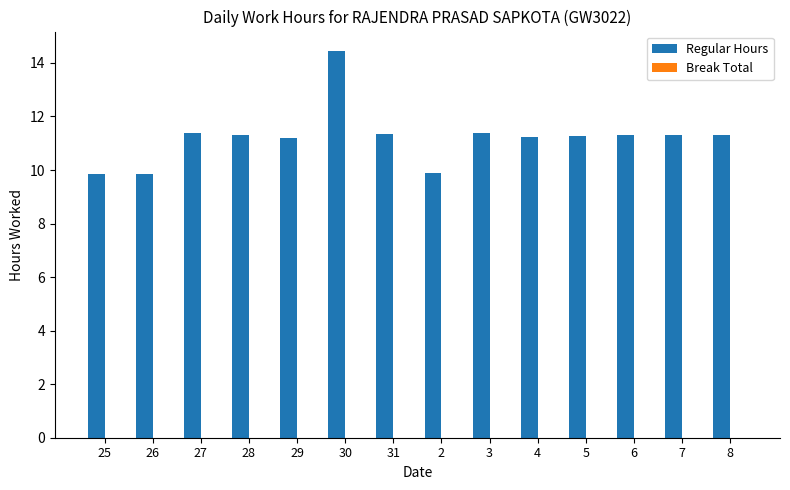

What is the label of the 8th bar from the right?

31